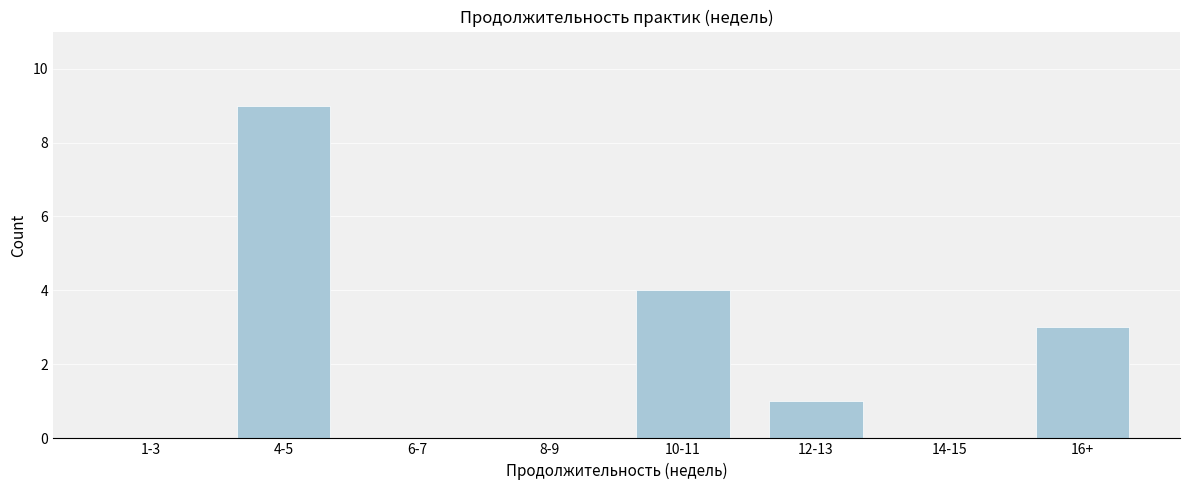

Reading left to right, list all the values displayed in this chart.

1-3=0	4-5=9	6-7=0	8-9=0	10-11=4	12-13=1	14-15=0	16+=3